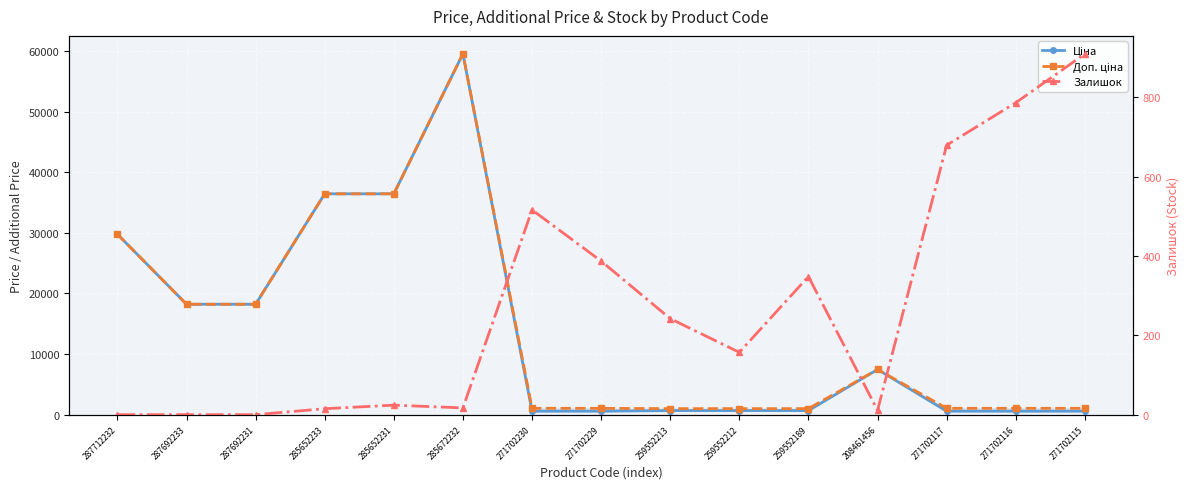

Which series has the widest spread of values?

Ціна